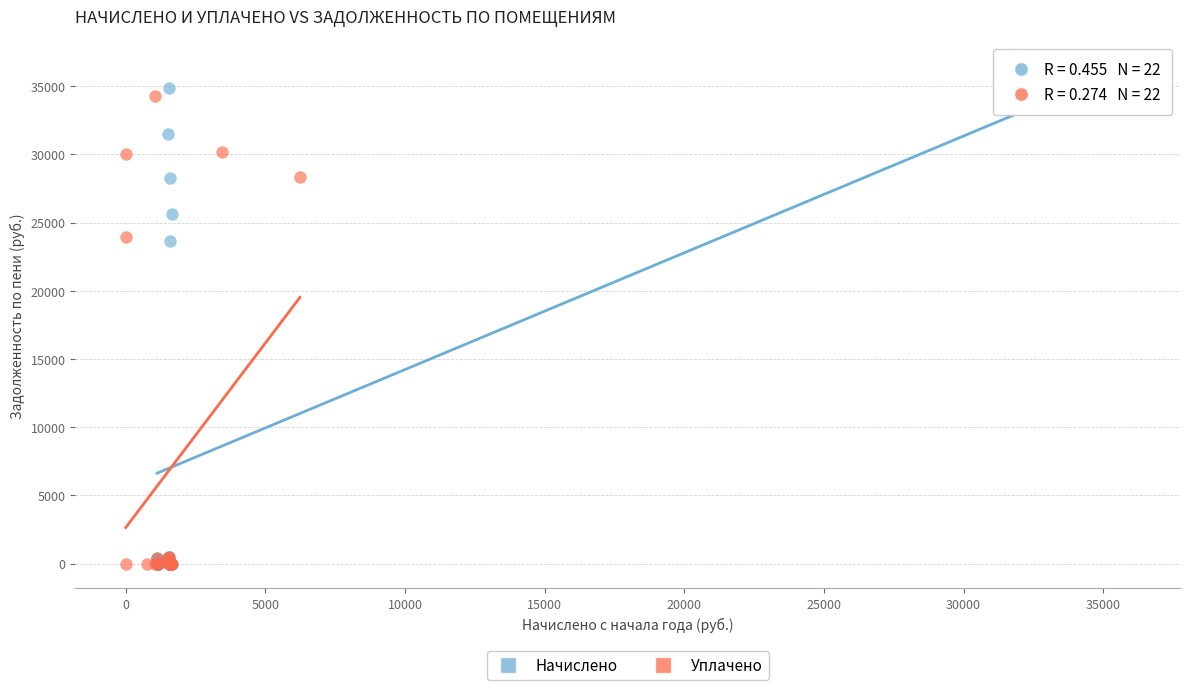

Which series reaches the maximum Y coordinate?

Начислено